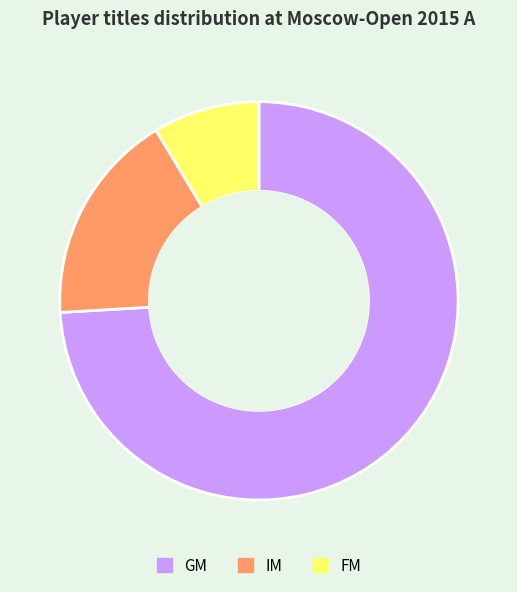

Rank the categories by value from highest to lowest.

GM, IM, FM